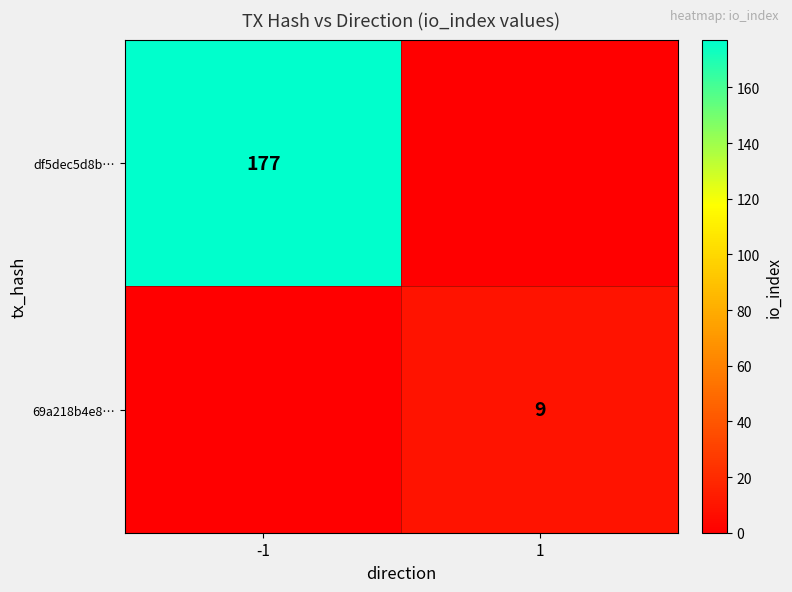

The df5dec5d8b… series shows 81 at -1. True or false?

False